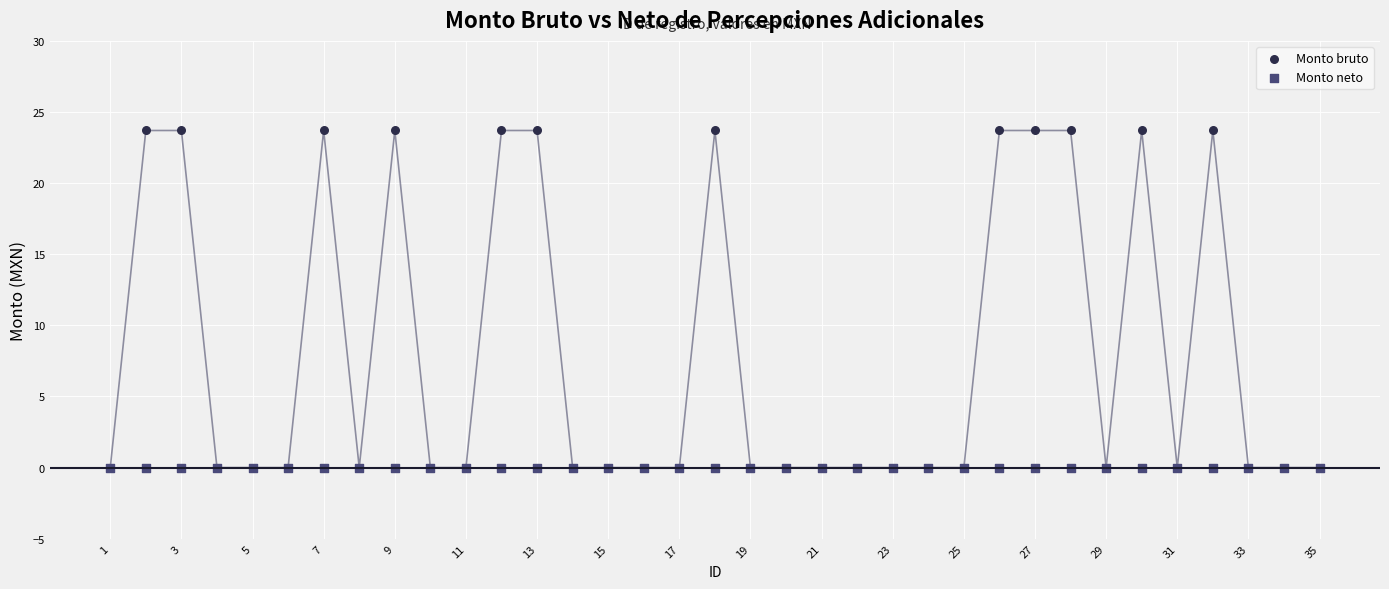

What are all the series names shown in the legend?

Monto bruto, Monto neto